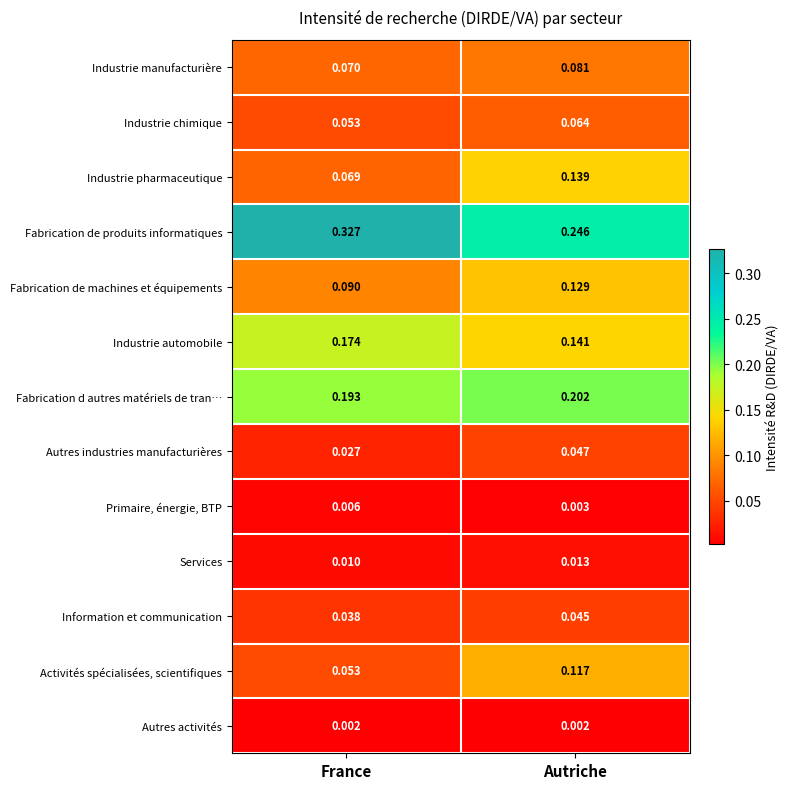

Which series has the largest range (max minus min)?

Fabrication de produits informatiques